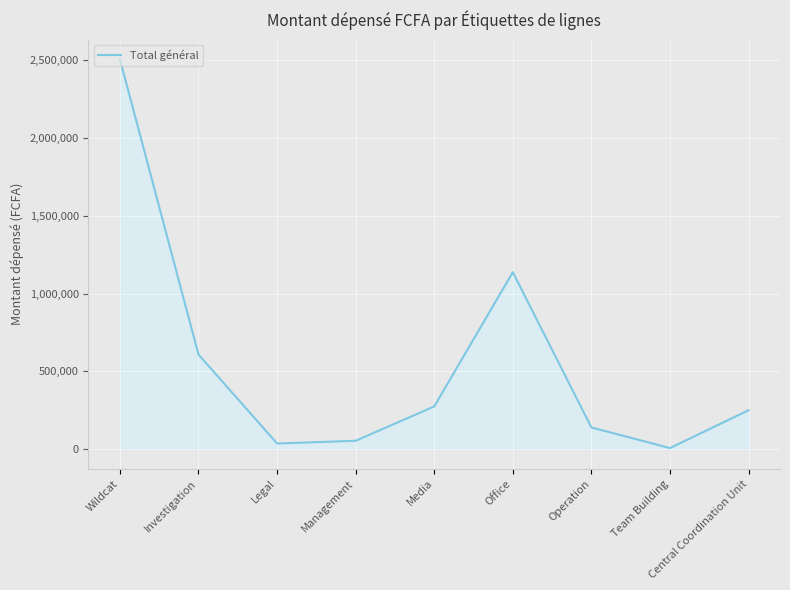

Is it true that the value at Investigation is 821761?

False